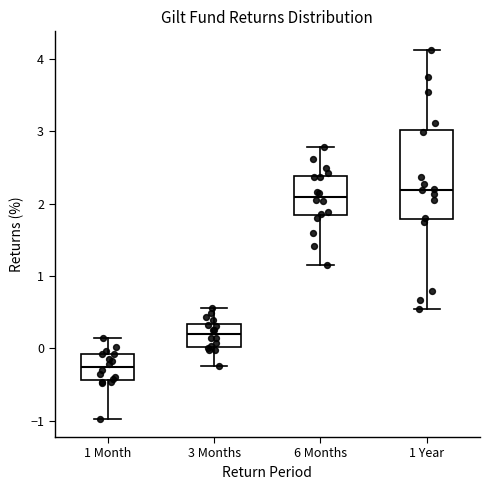

Where does the lower whisker of the box for 3 Months end on the y-axis? The values are not printed on the chart, so give them approximately, as read against the axis.

-0.2